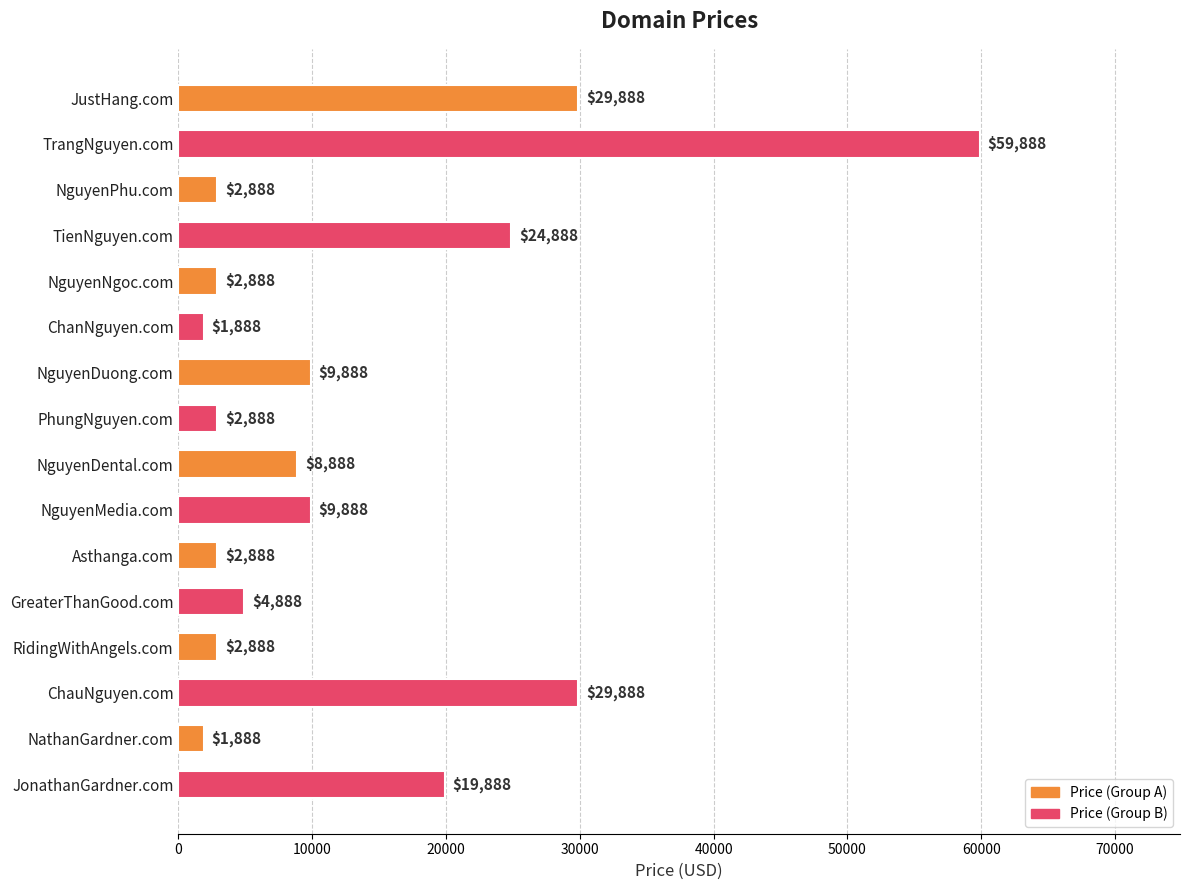

The value at JustHang.com is 43174. True or false?

False